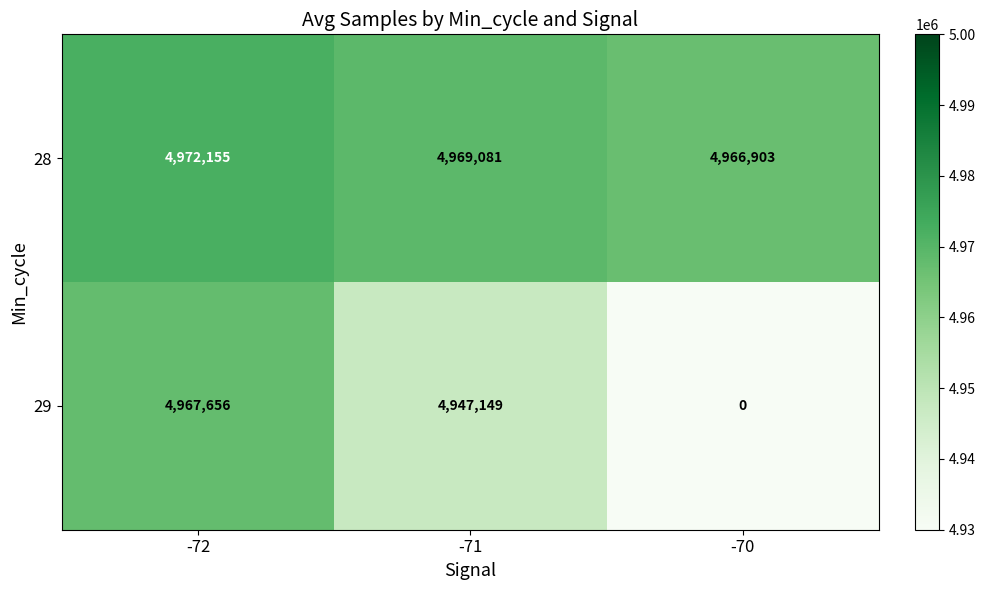

Reading left to right, extract all data points from this chart.

28: 4972155	4969081	4966903
29: 4967656	4947149	0